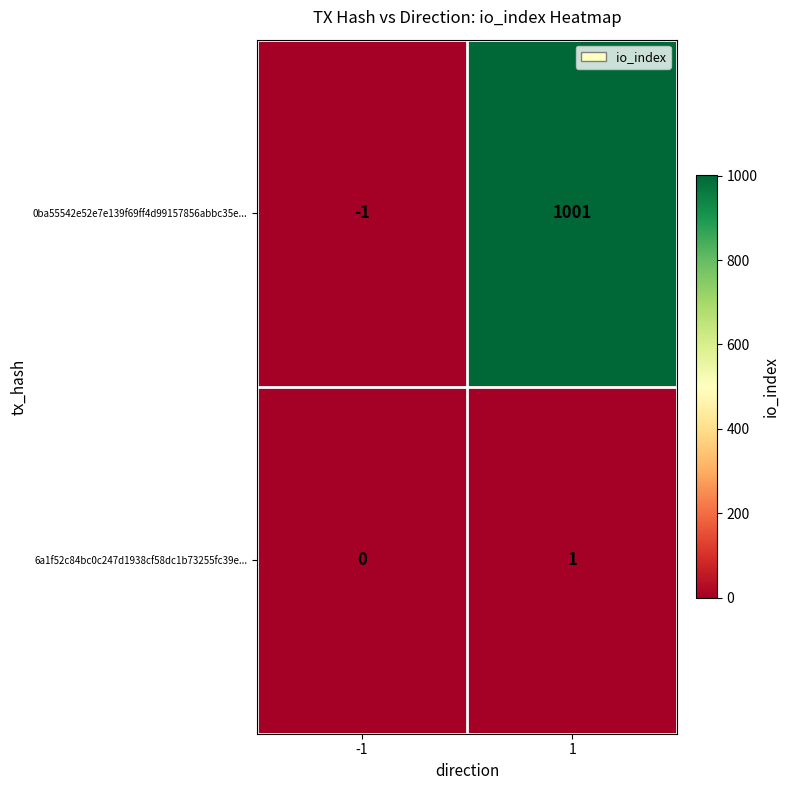

How many categories are shown in the chart?

2